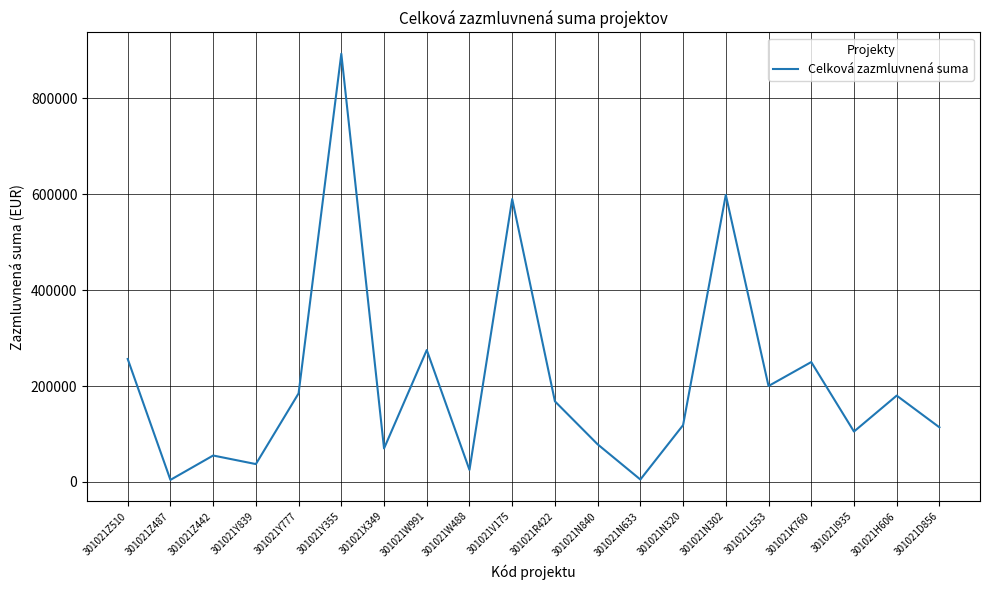

How many lines are shown in the chart?

1